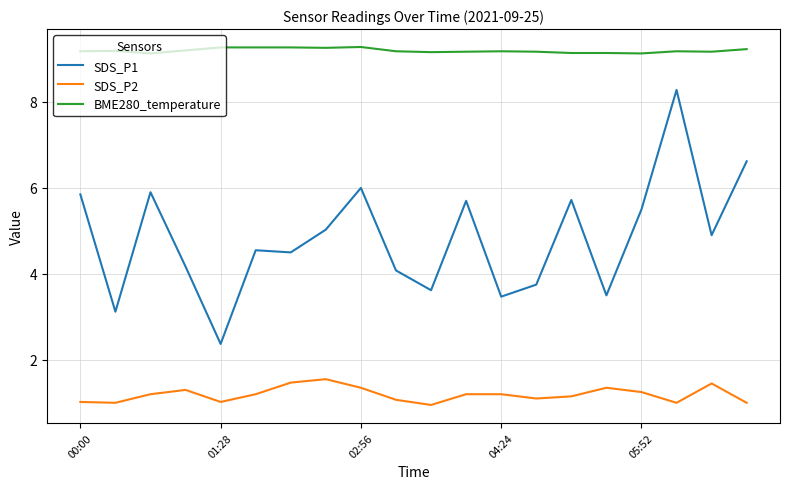

True or false: SDS_P1 has more than 1 points higher than both neighbors.

True